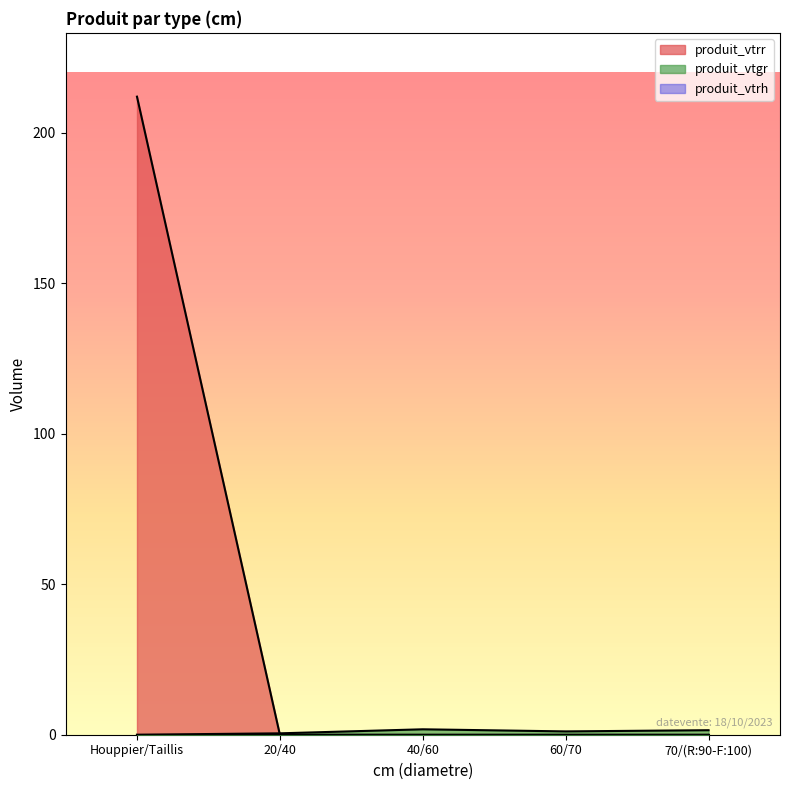

What is the difference between the produit_vtgr values at 20/40 and 60/70?

0.6